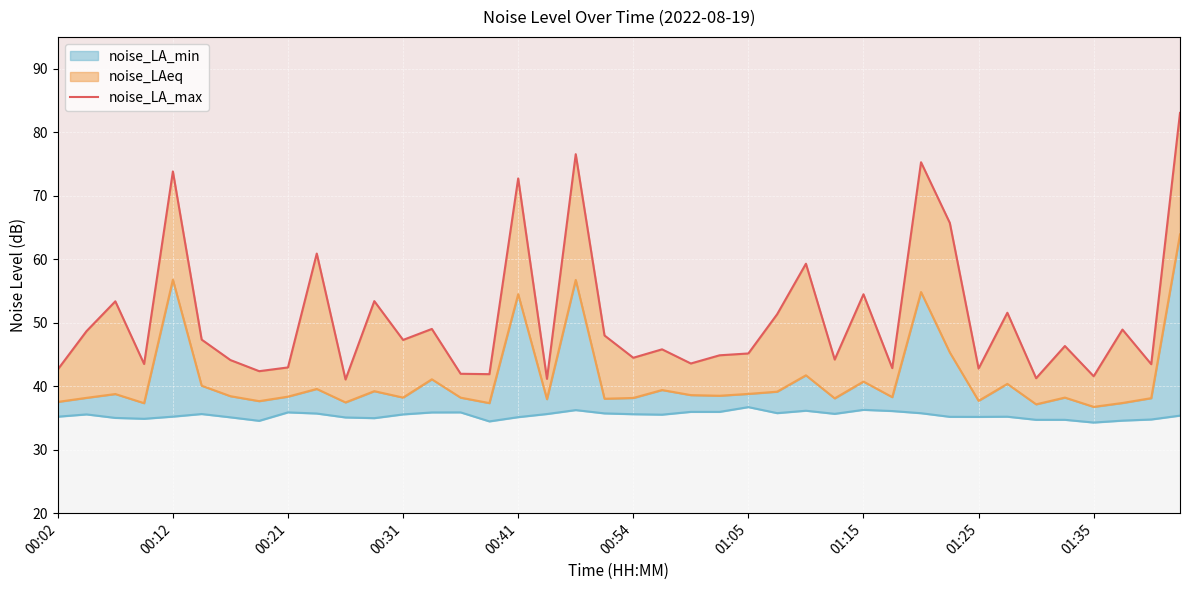

How many points are higher than both their immediate neighbors (excluding endpoints)?

14